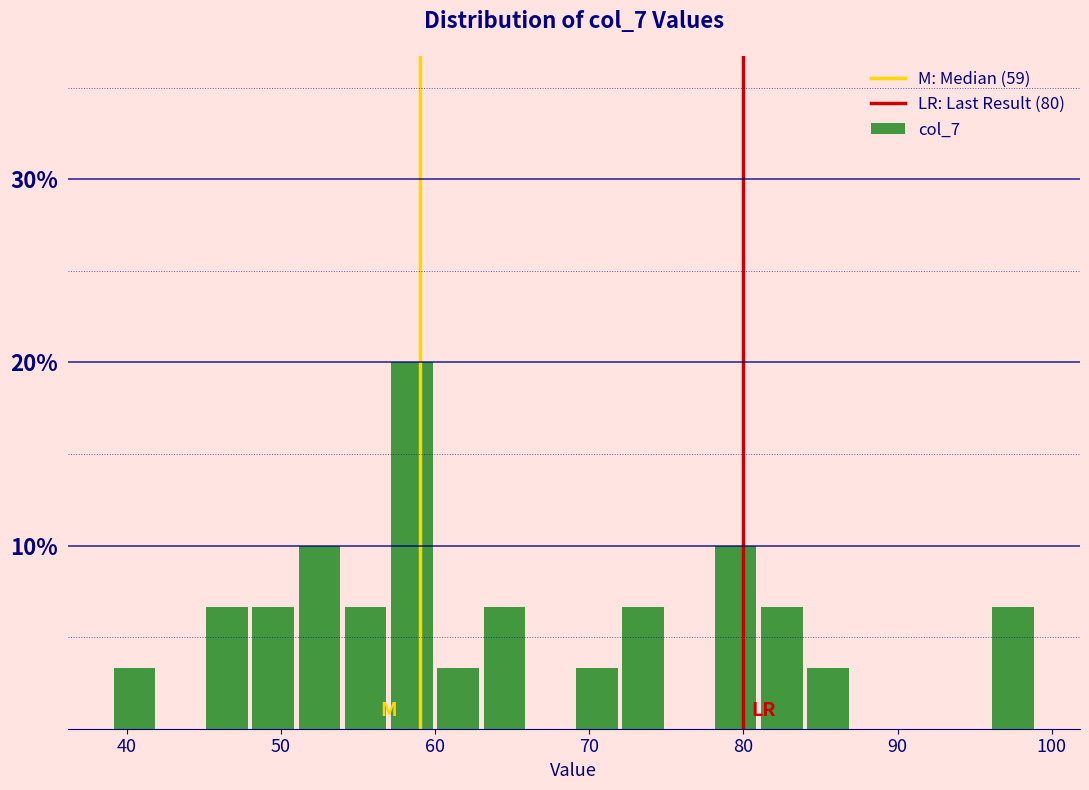

Read against the x-axis, roughly where is the centre of the tallest bar?

59